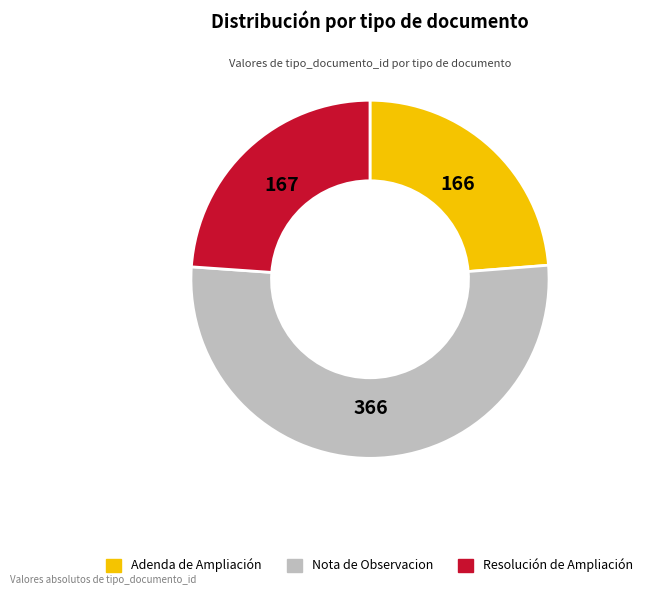

Does any single category account for the majority?

Yes